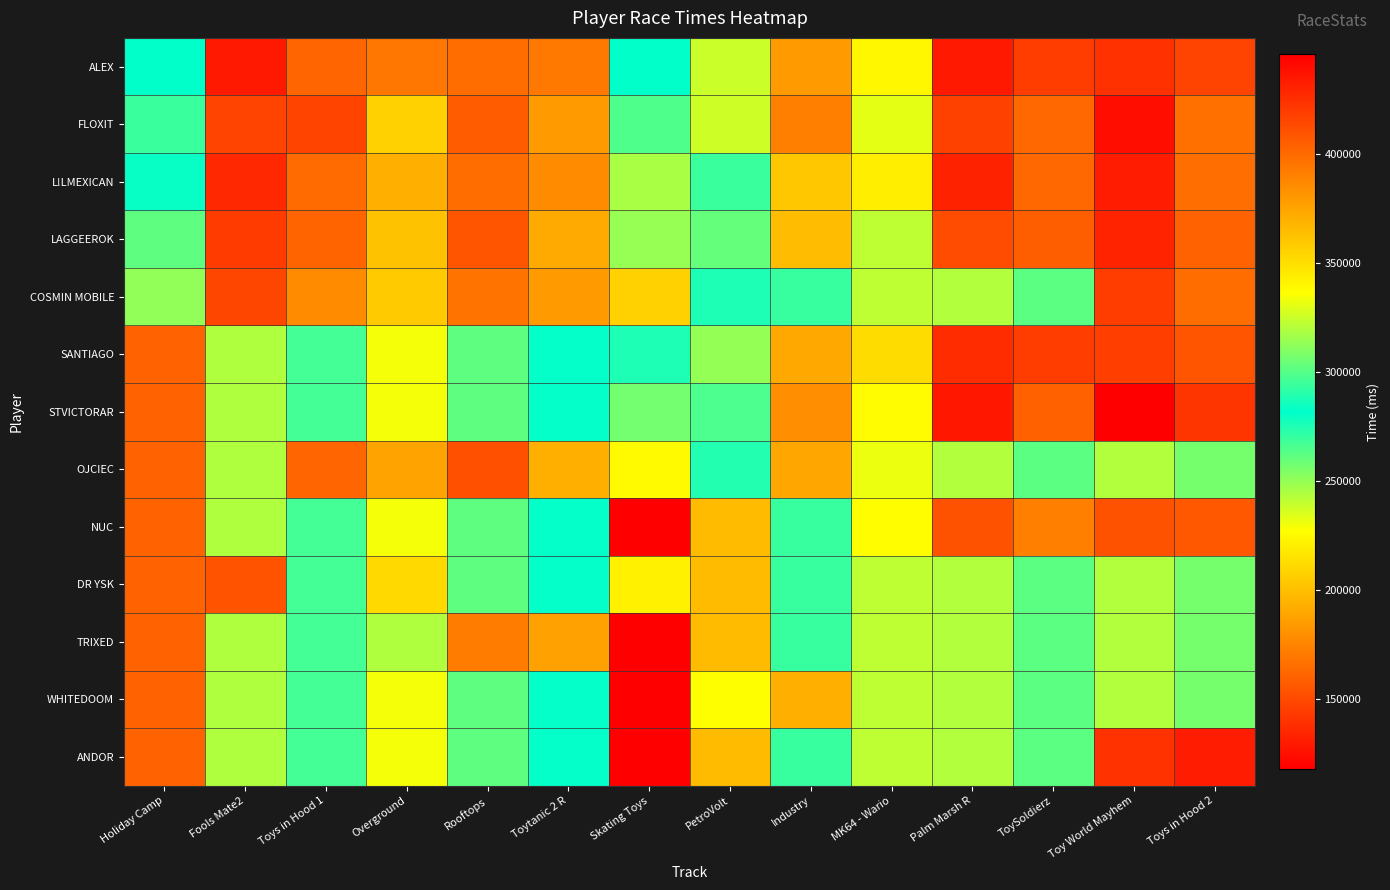

At how many categories does at least one series exceed 190933?

14